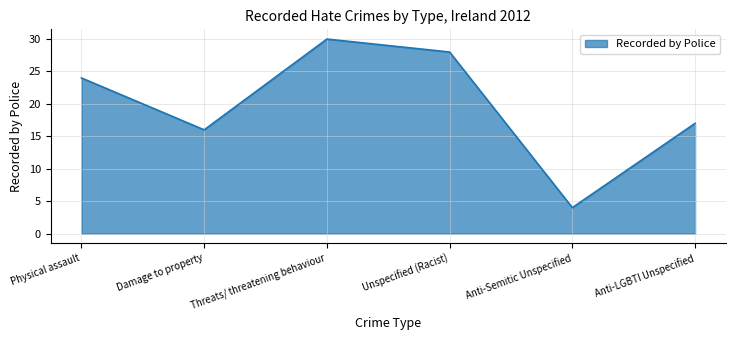

What is the difference between the maximum and minimum values?

26